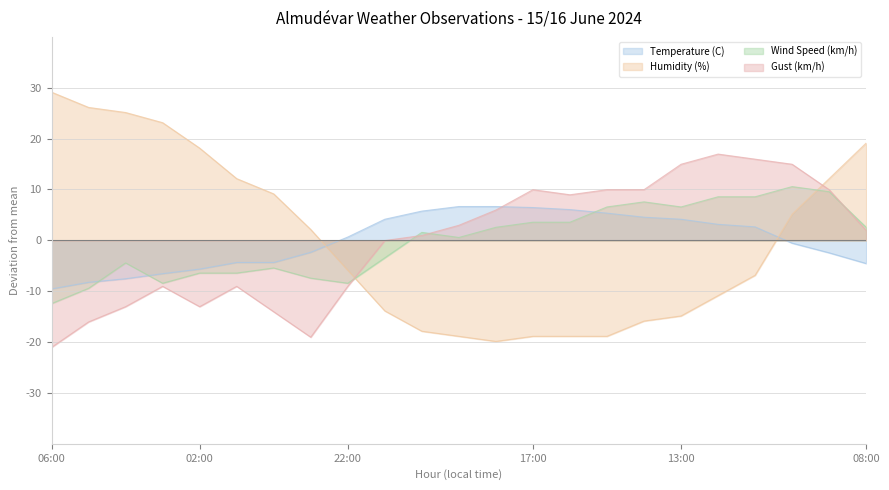

How many values in the Gust (km/h) series are below 1?

11